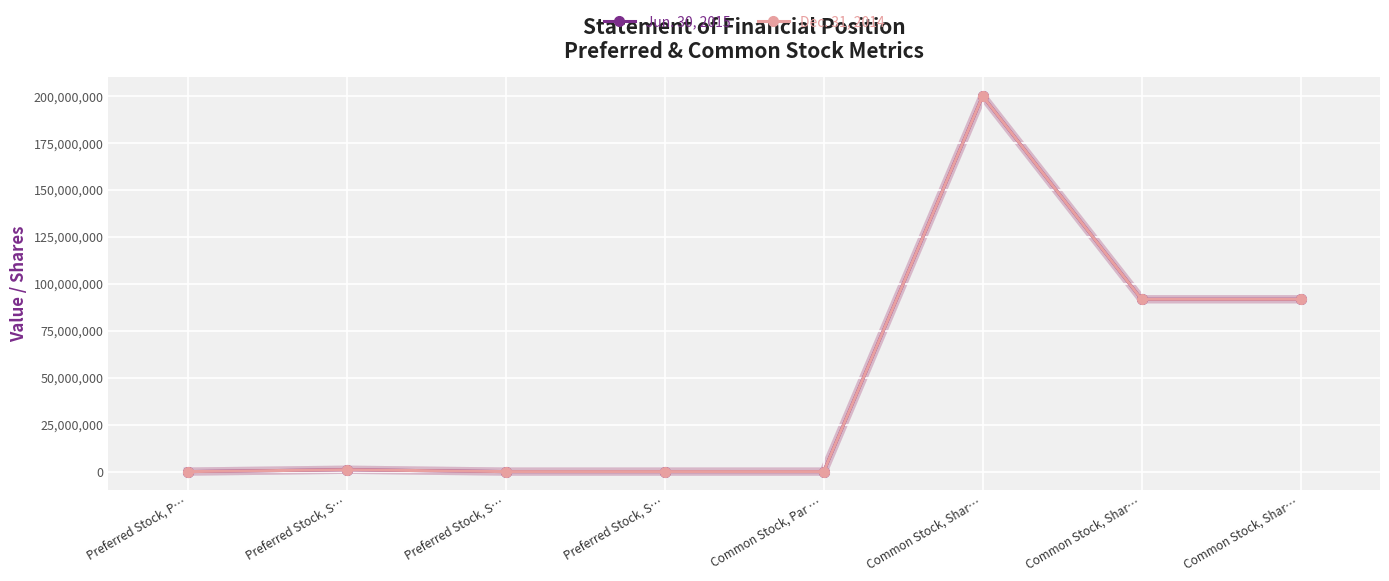

At how many categories does at least one series exceed 57572278?

3